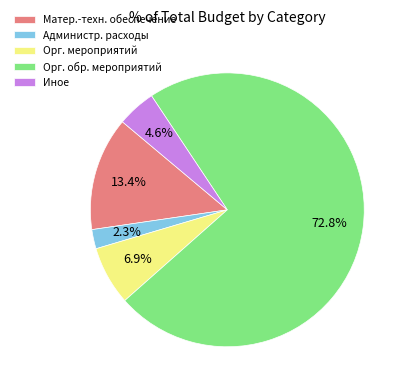

What is the ratio of the value at Орг. мероприятий to the value at Иное?

1.5